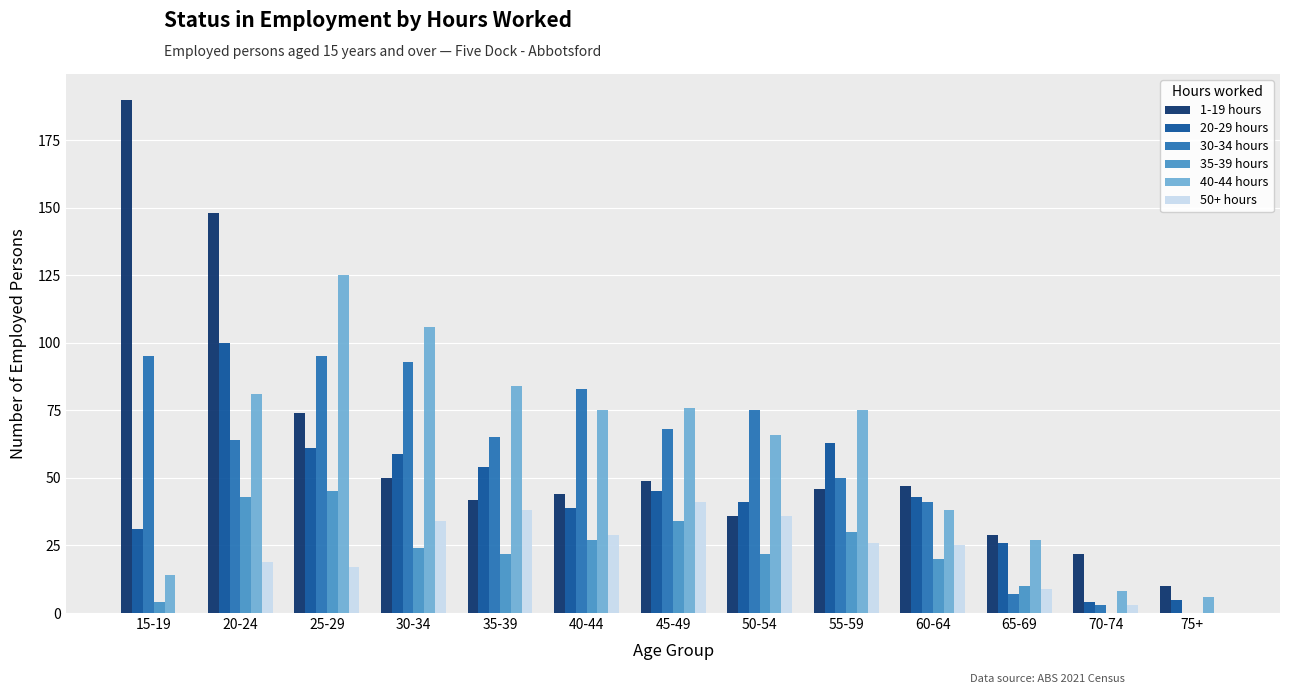

True or false: 1-19 hours has a value of 75 at 30-34.

False